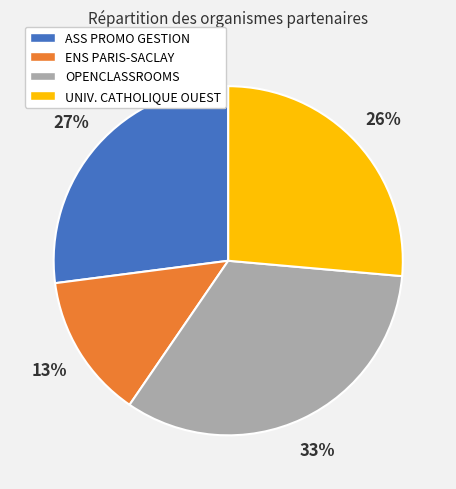

To the nearest percent, what percentage of the pie is OPENCLASSROOMS?

33%